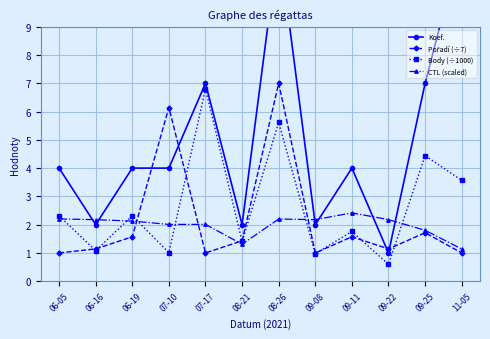

Is it true that Pořadí (÷7) equals 6.1 at 07-10?

True